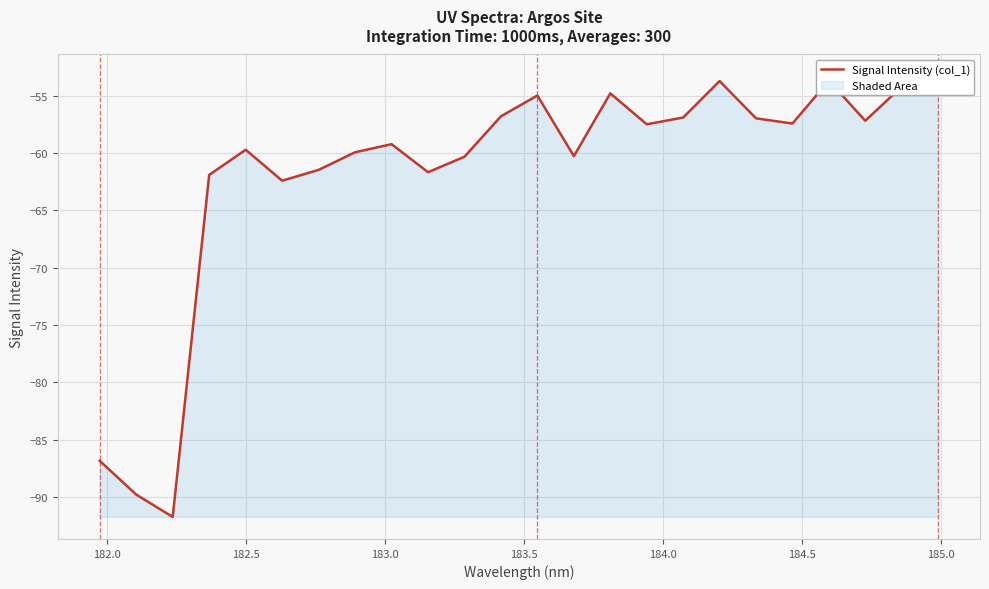

How many interior local peaks (higher than both neighbors) does the data have?

6